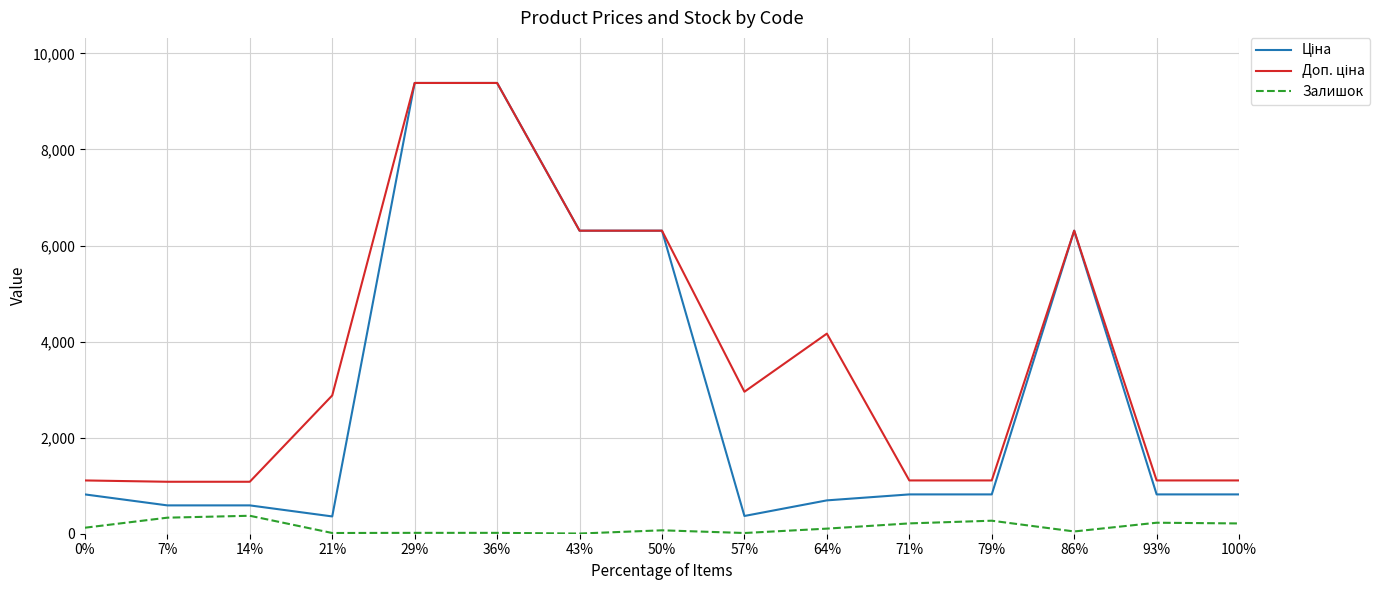

What is the total value across all series at 14%?

2045.6